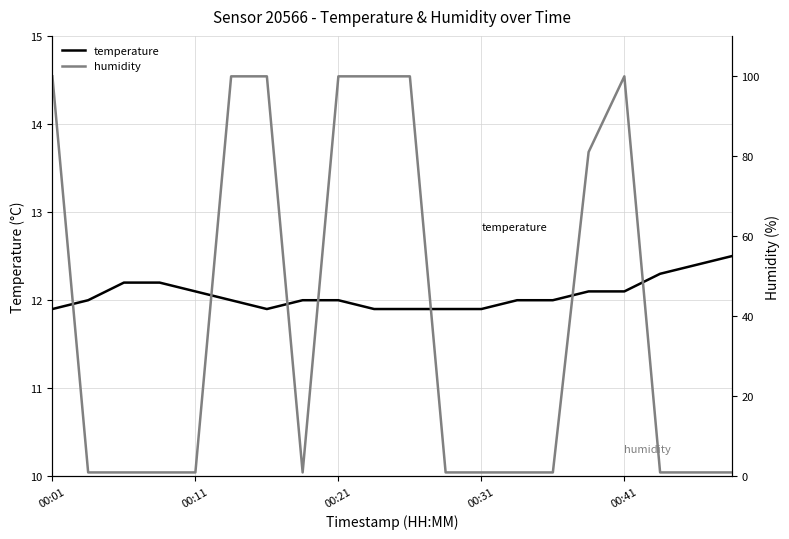

What is the lowest value of the temperature series?

11.9